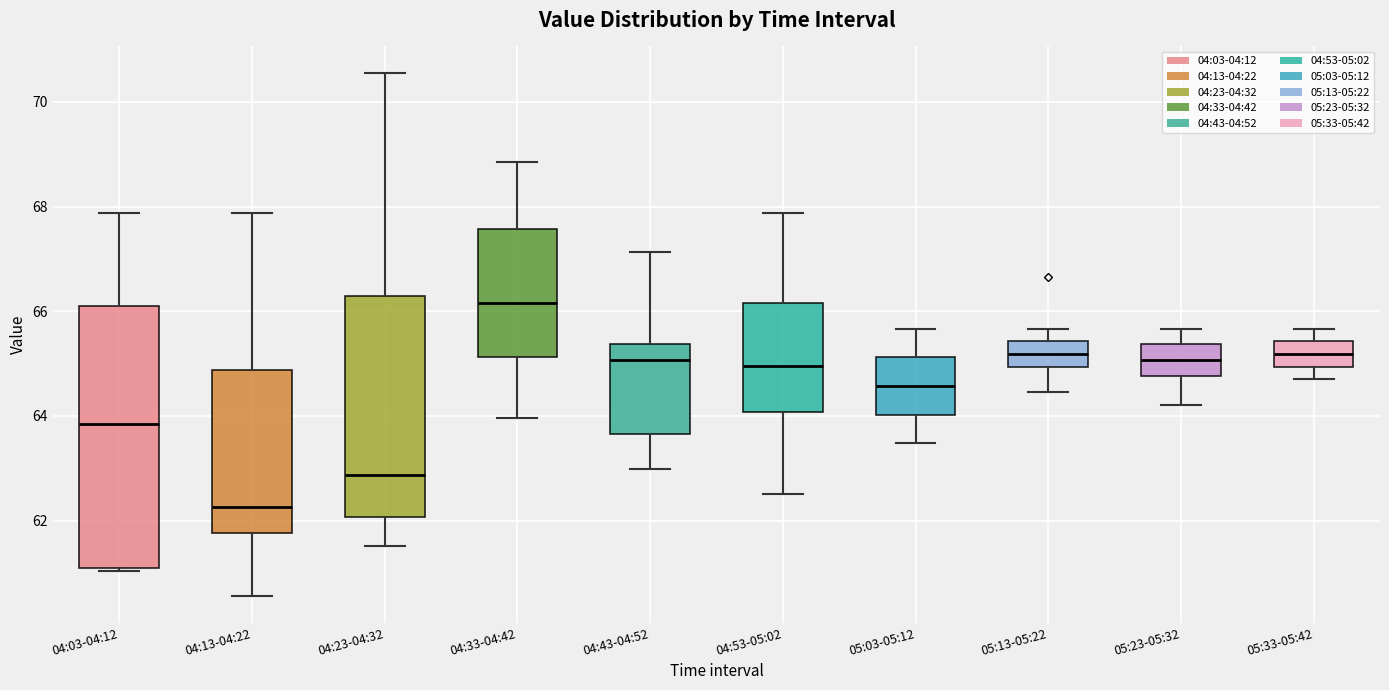

Which box has the lowest median line?

04:13-04:22